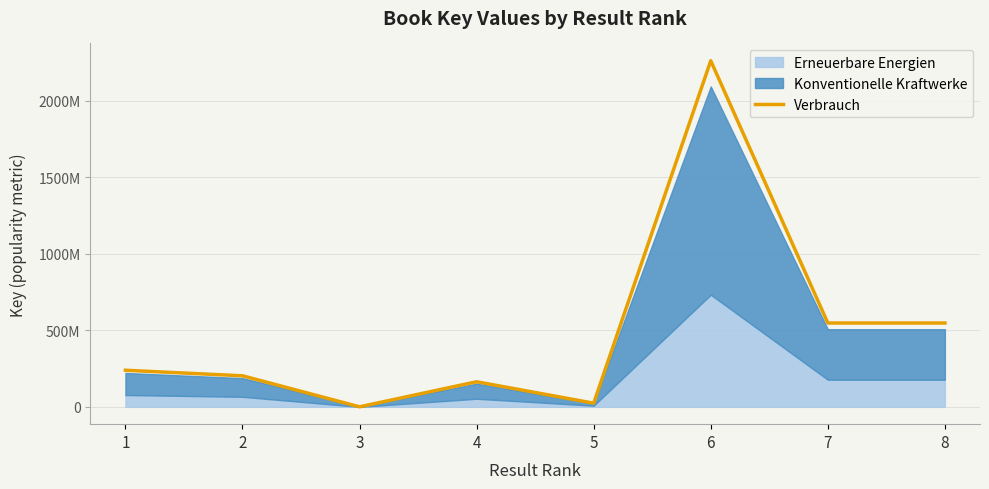

What is the value of the 8th point from the left?

547907927.4